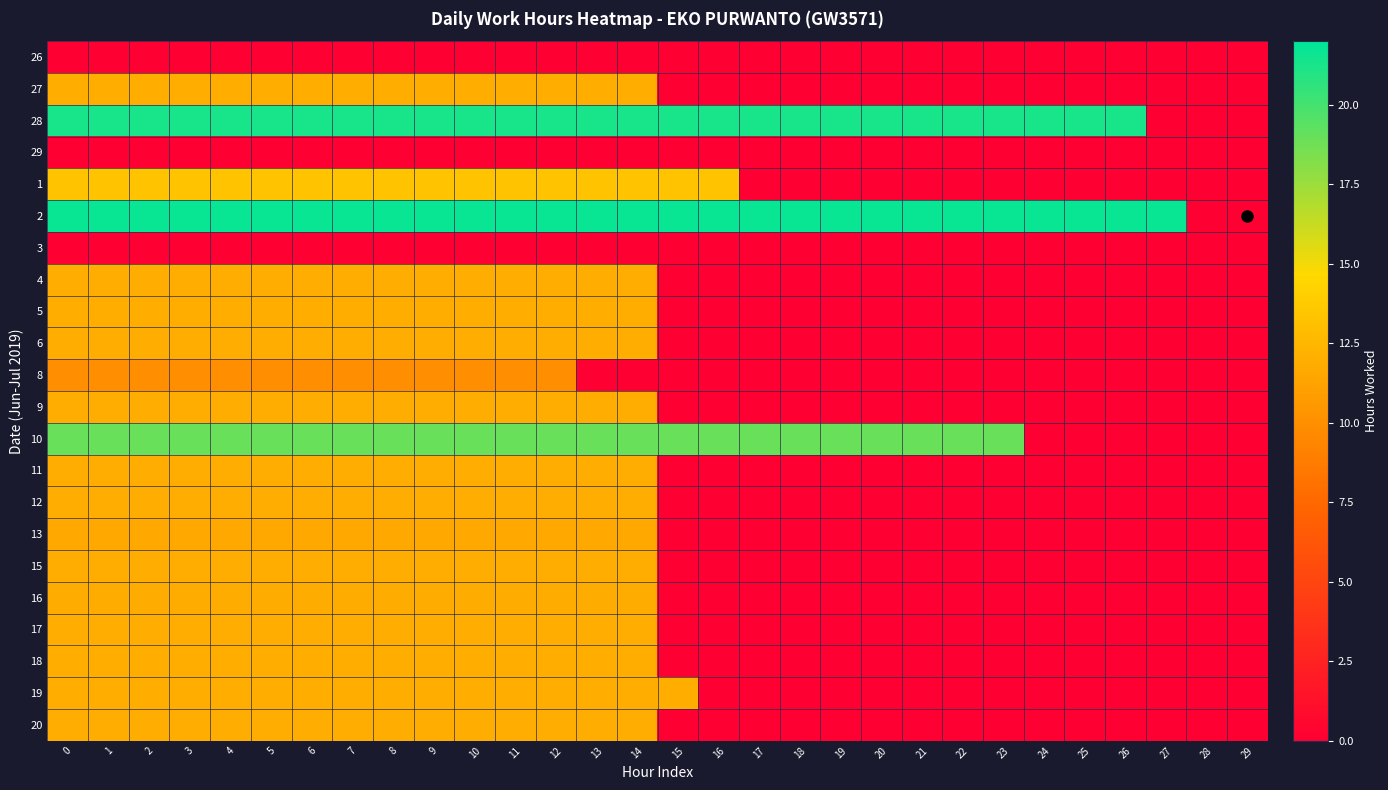

Count the number of categories in the chart.

30